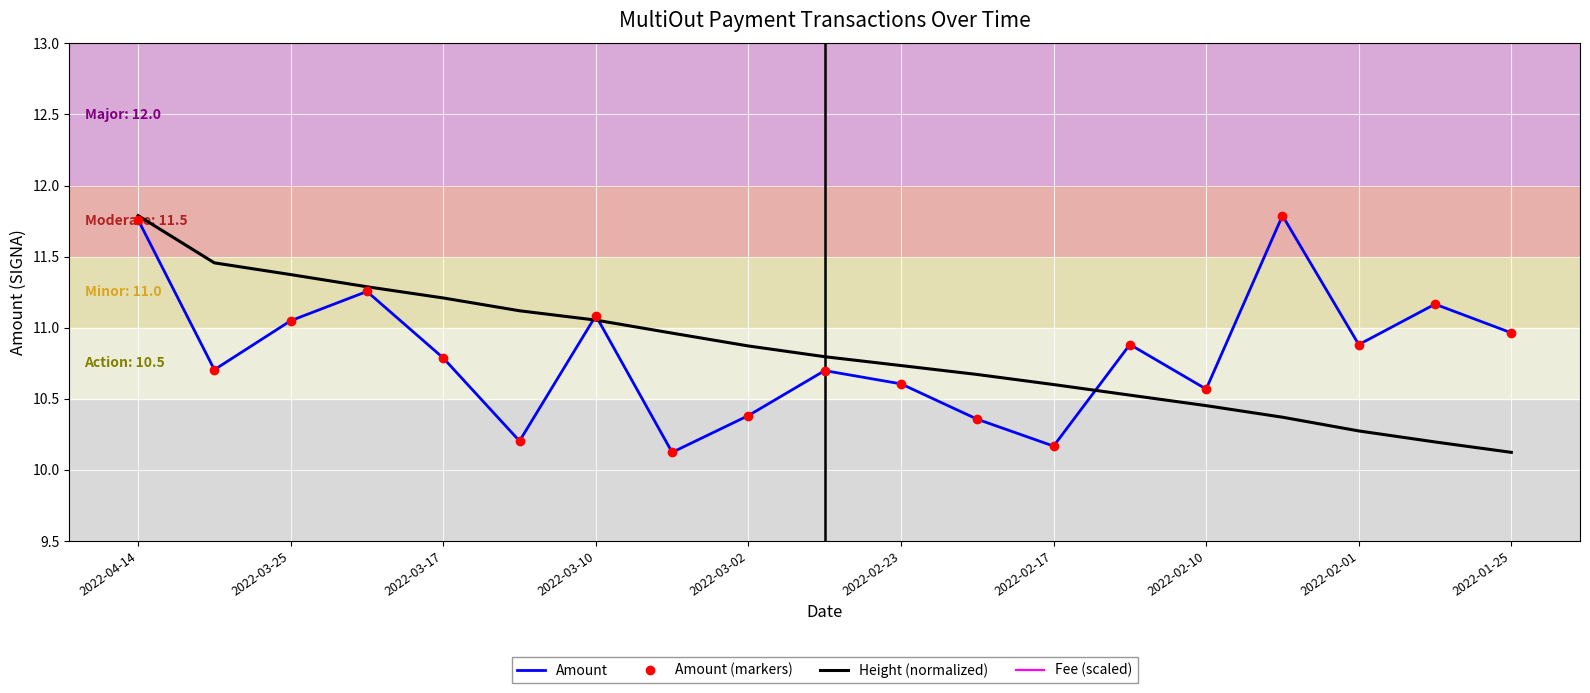

Reading left to right, extract all data points from this chart.

Amount: 11.8	10.7	11.0	11.3	10.8	10.2	11.1	10.1	10.4	10.7	10.6	10.4	10.2	10.9	10.6	11.8	10.9	11.2	11.0
Amount (markers): 11.8	10.7	11.0	11.3	10.8	10.2	11.1	10.1	10.4	10.7	10.6	10.4	10.2	10.9	10.6	11.8	10.9	11.2	11.0
Height (normalized): 11.8	11.5	11.4	11.3	11.2	11.1	11.1	11.0	10.9	10.8	10.7	10.7	10.6	10.5	10.5	10.4	10.3	10.2	10.1
Fee (scaled): 21.3	21.3	21.3	21.3	21.3	21.3	21.3	21.3	21.3	21.3	21.3	21.3	21.3	21.3	21.3	21.3	21.3	21.3	21.3